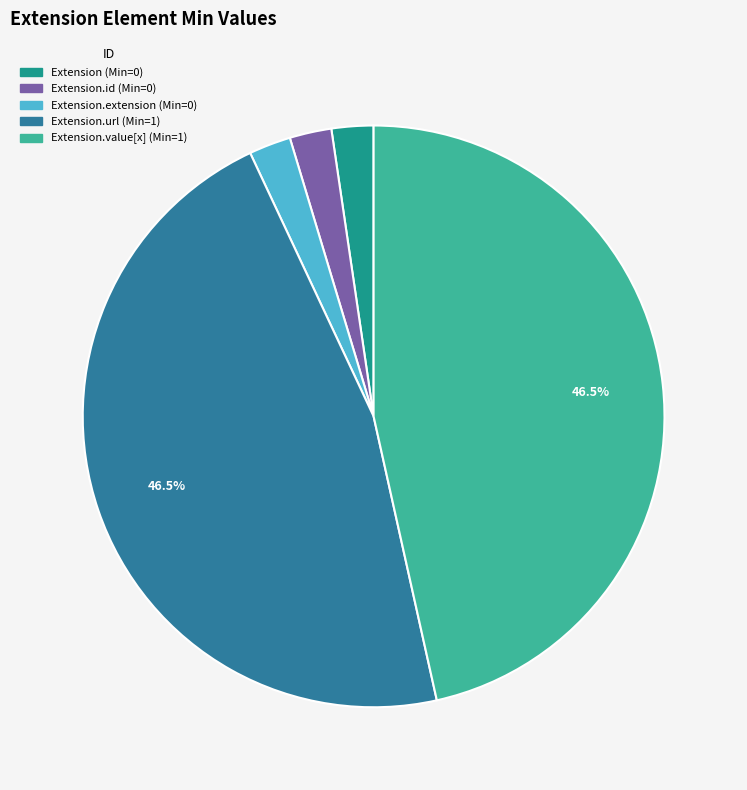

To the nearest percent, what is the difference between the largest and smallest slice percentages?

44%